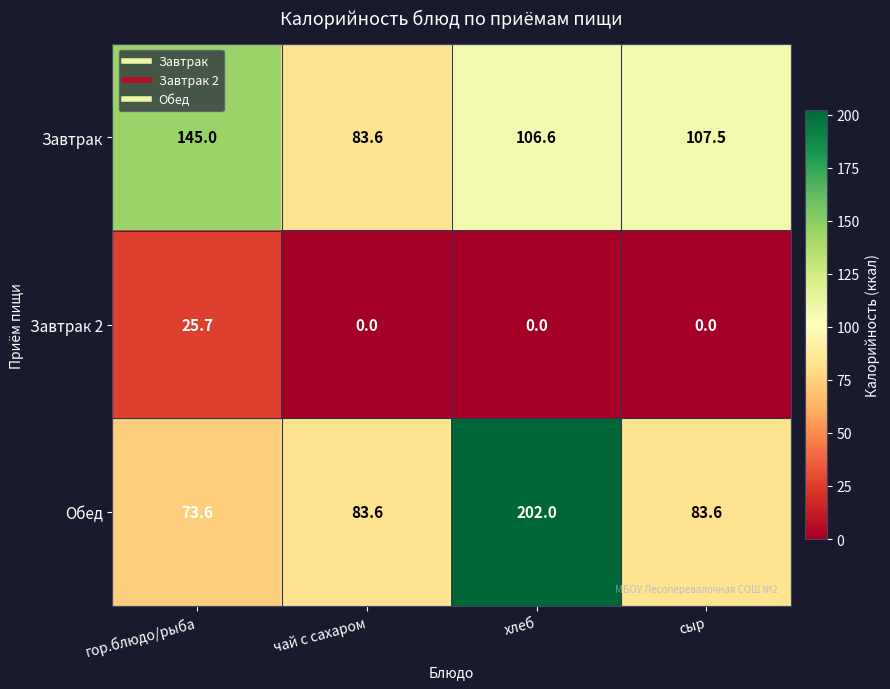

Which series changed the most between гор.блюдо/рыба and сыр?

Завтрак